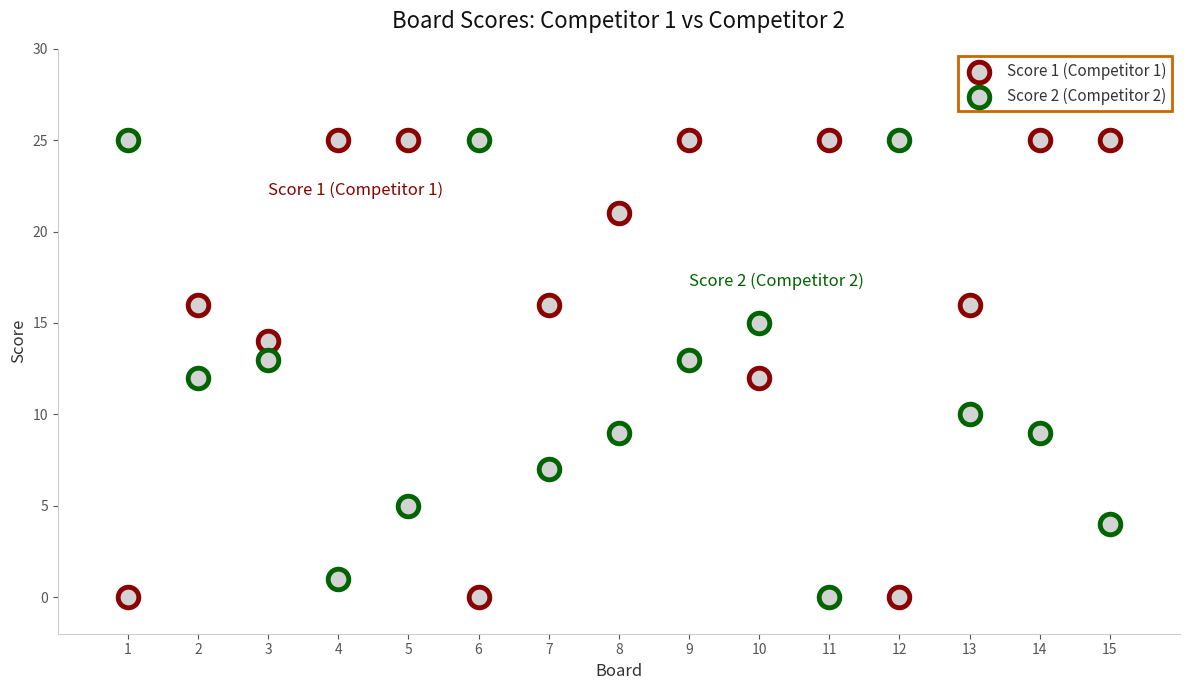

How many points are shown in the scatter plot?

30